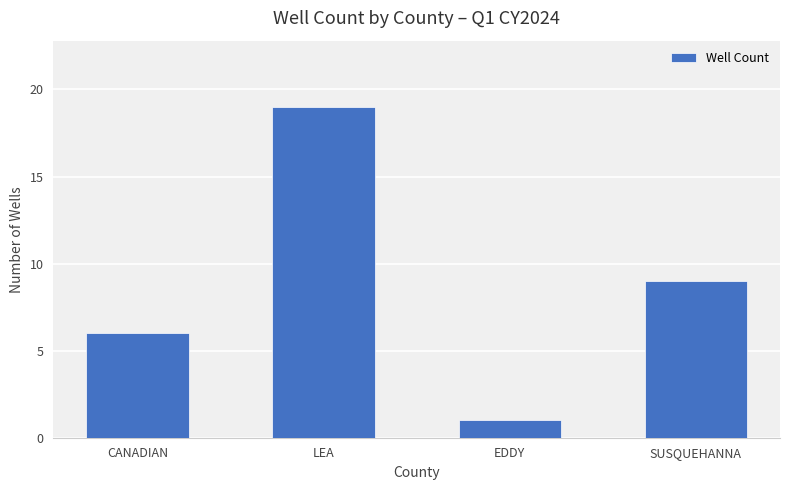

Reading right to left, list all the values displayed in this chart.

SUSQUEHANNA=9	EDDY=1	LEA=19	CANADIAN=6